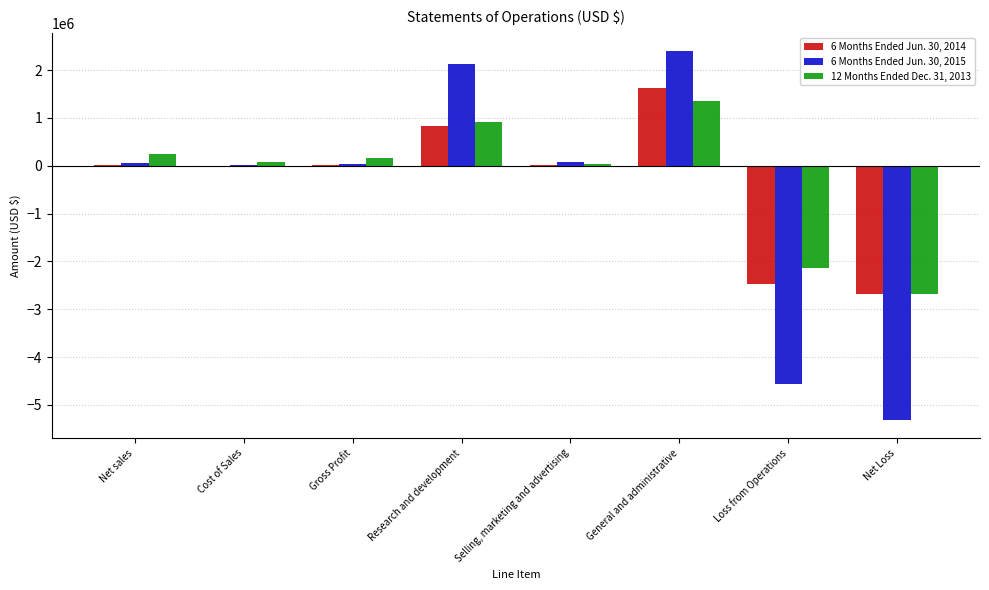

Is the value of 6 Months Ended Jun. 30, 2014 at Loss from Operations greater than the value of 6 Months Ended Jun. 30, 2015 at Gross Profit?

No